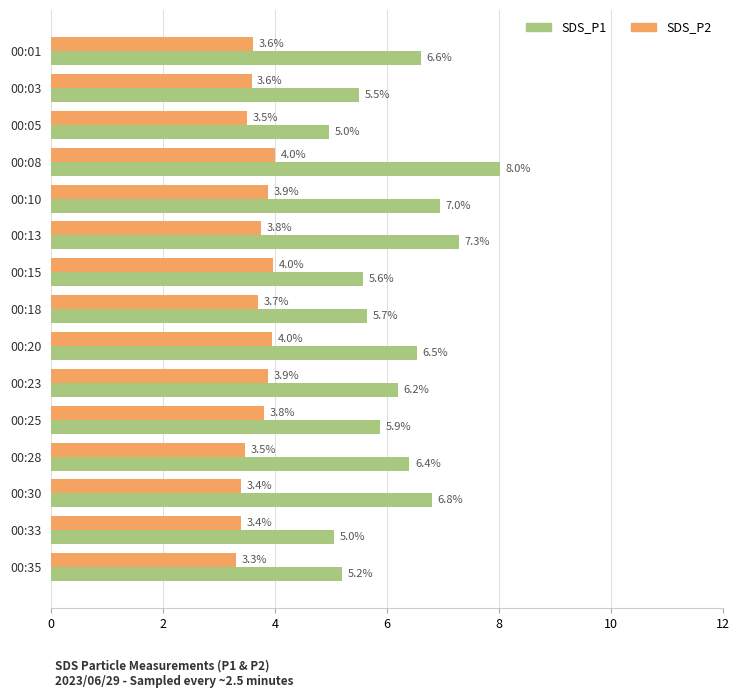

What is the minimum value for SDS_P1?

5.0